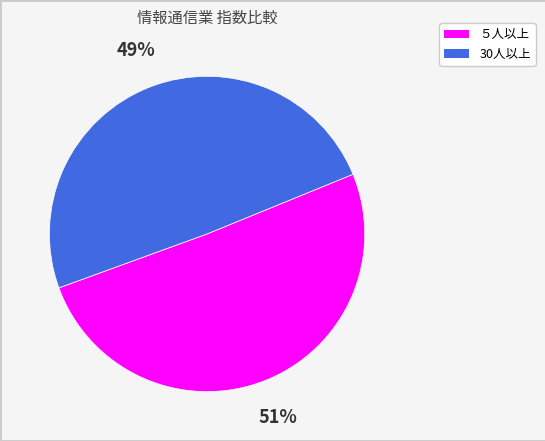

Is it true that 30人以上 is 49% of the pie?

True